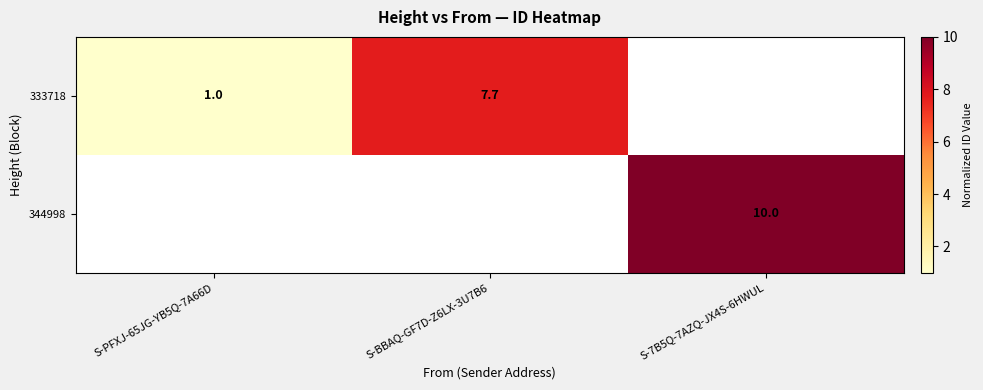

At how many categories does at least one series exceed 7?

2